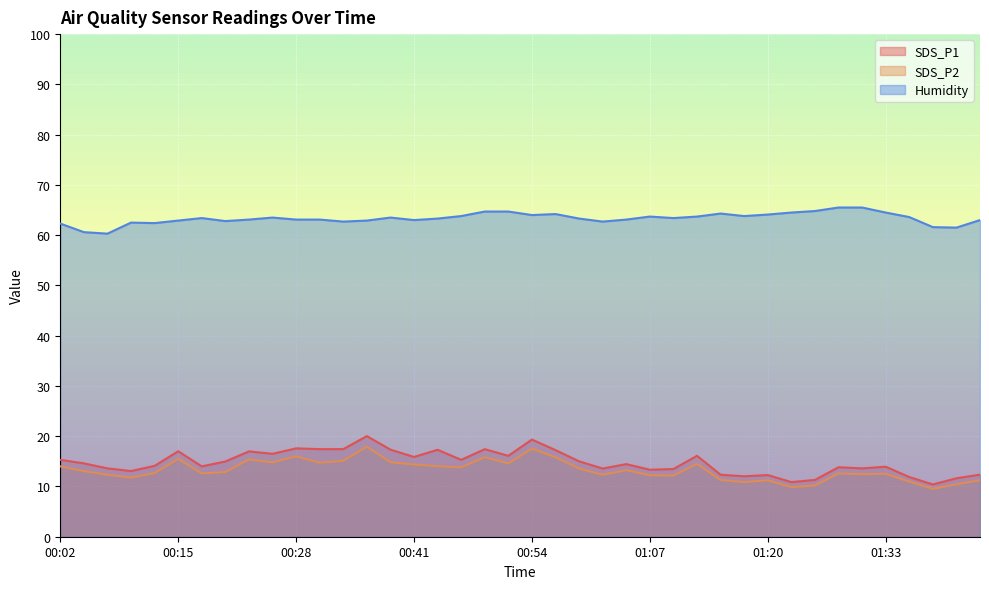

At which category does SDS_P2 reach its first local peak?

00:15